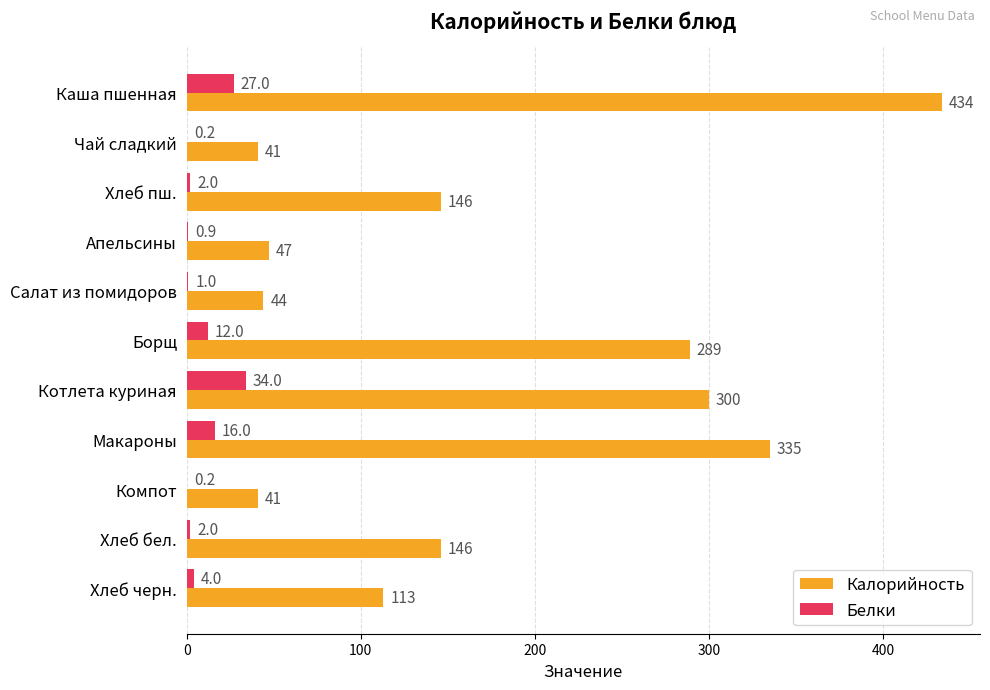

What is the sum of all Калорийность values?

1936.0